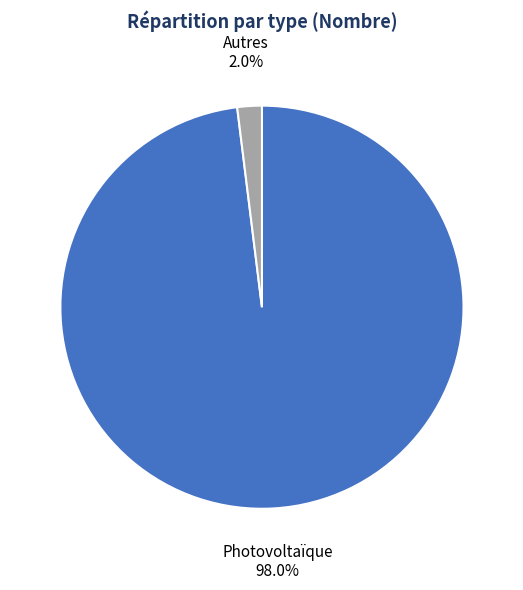

What is the total percentage of Photovoltaïque and Autres?

100.0%